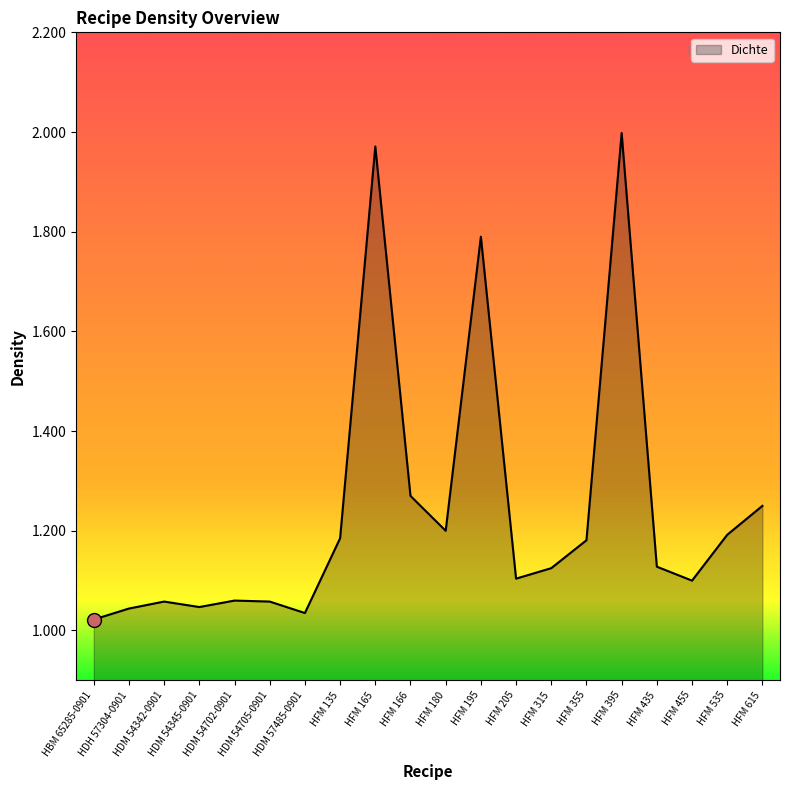

What is the label of the 7th point from the left?

HDM 57485-0901